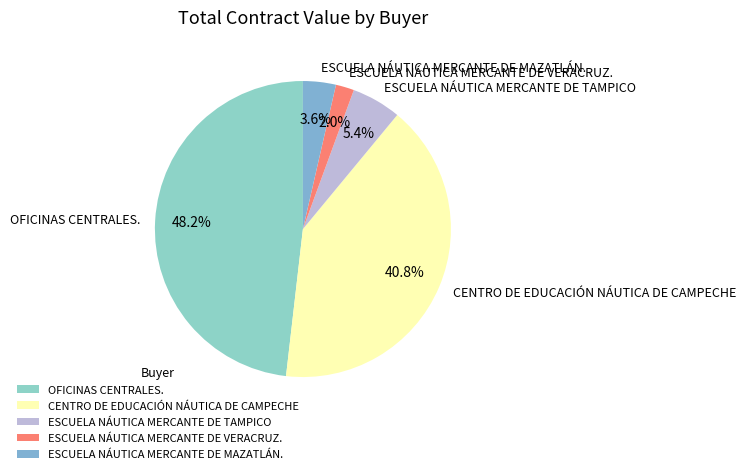

Which slice is the largest?

OFICINAS CENTRALES.